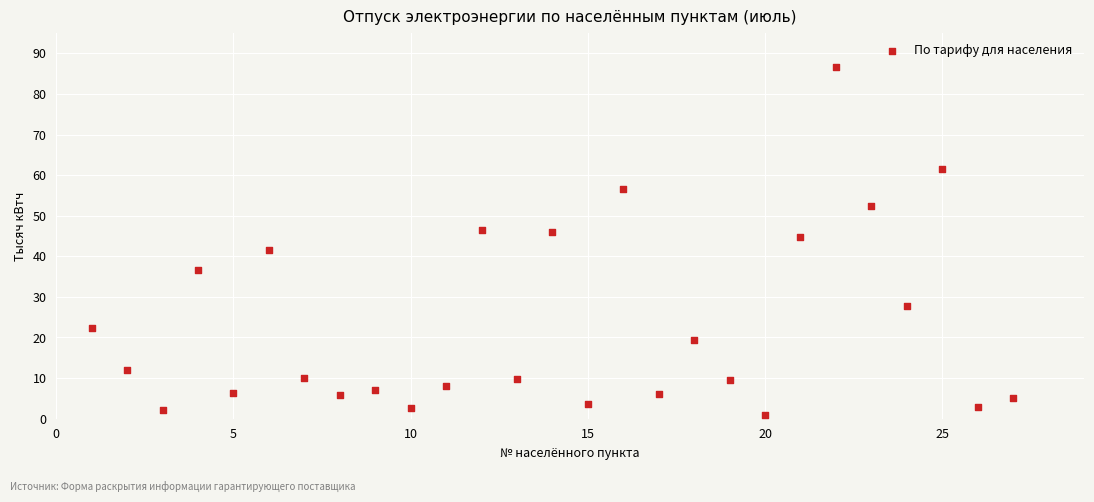

What is the range of X values (max minus min)?

26.0